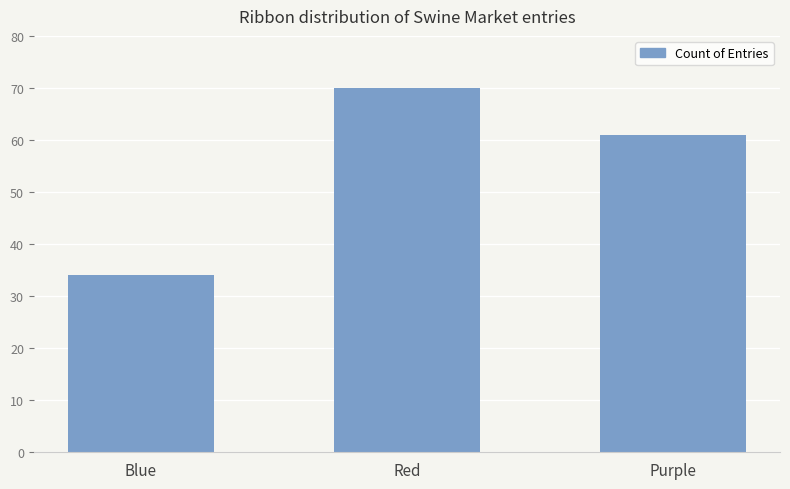

The chart shows a value of 20 at Purple. True or false?

False